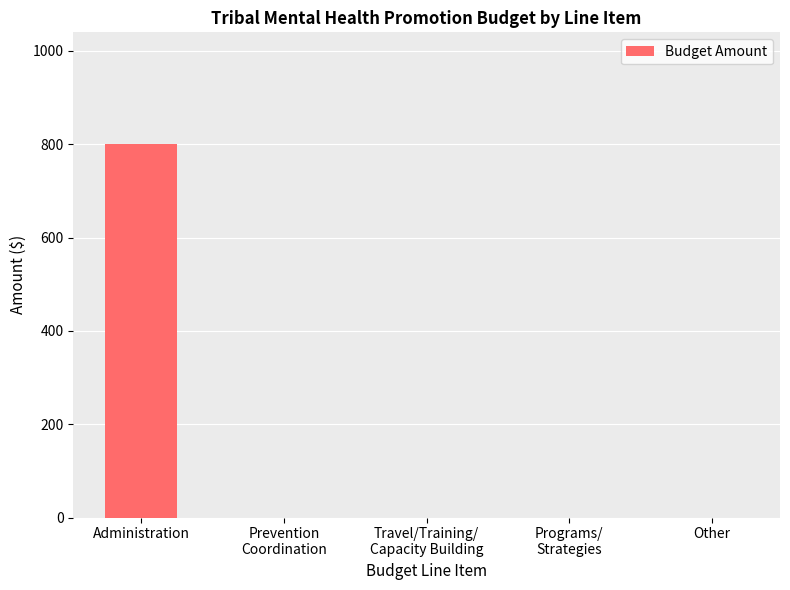

The value at Prevention
Coordination is 293. True or false?

False